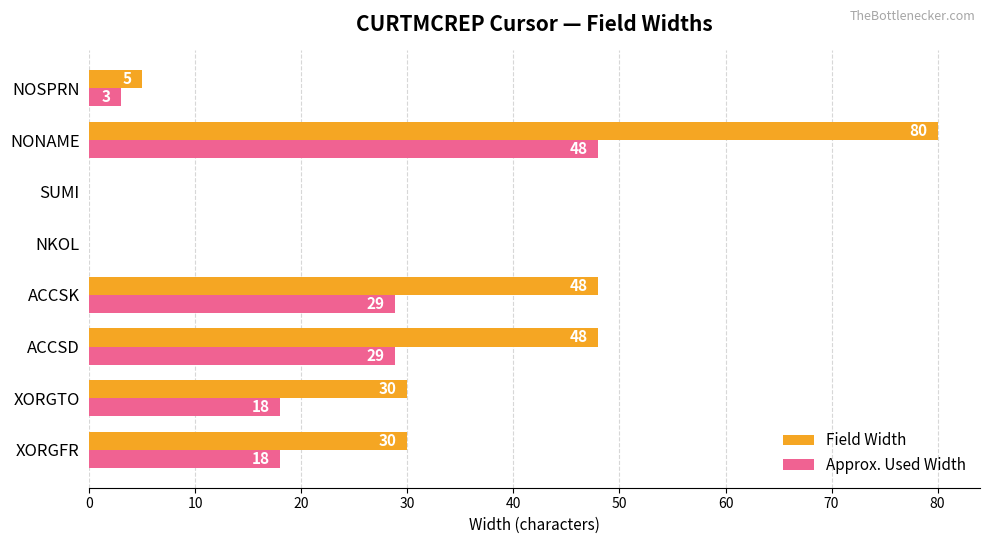

At which category is the sum across all series the highest?

NONAME